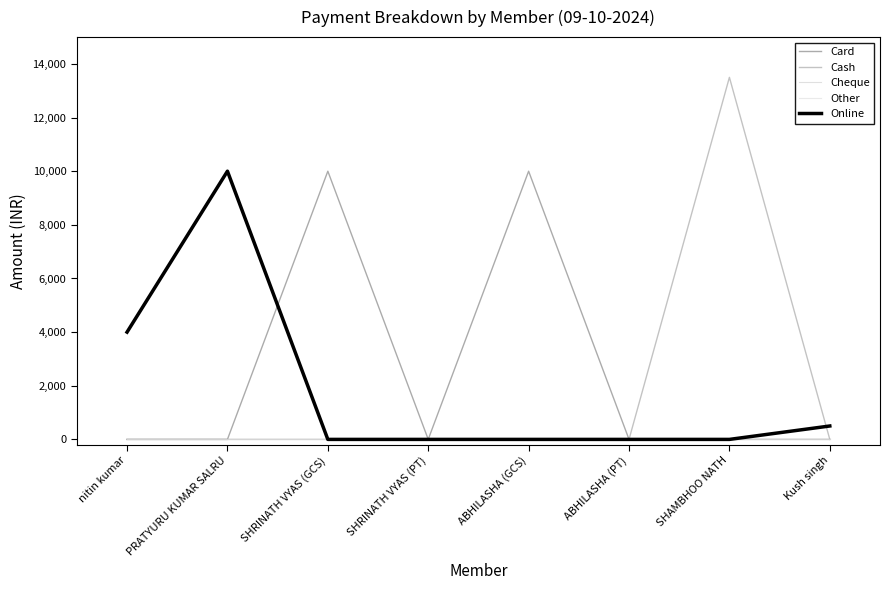

Between PRATYURU KUMAR SALRU and SHRINATH VYAS (GCS), which is larger?

SHRINATH VYAS (GCS)